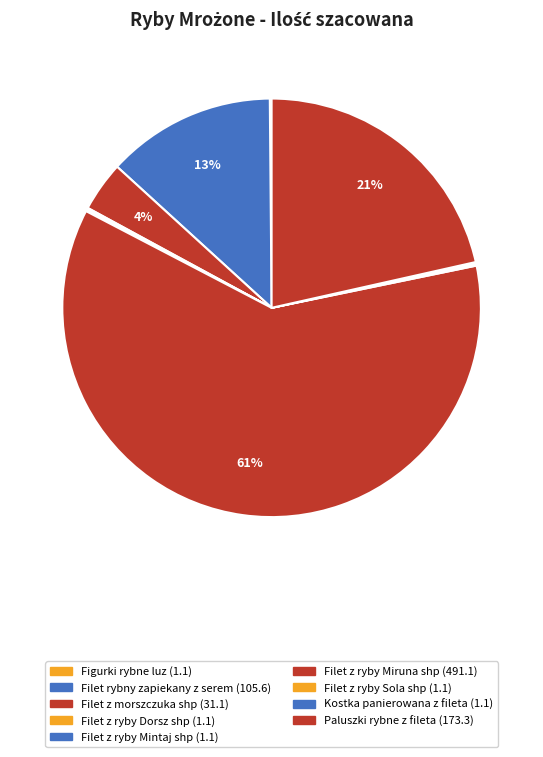

Combined, what portion of the pie is Filet z ryby Sola shp and Filet z ryby Miruna shp?

61.0%